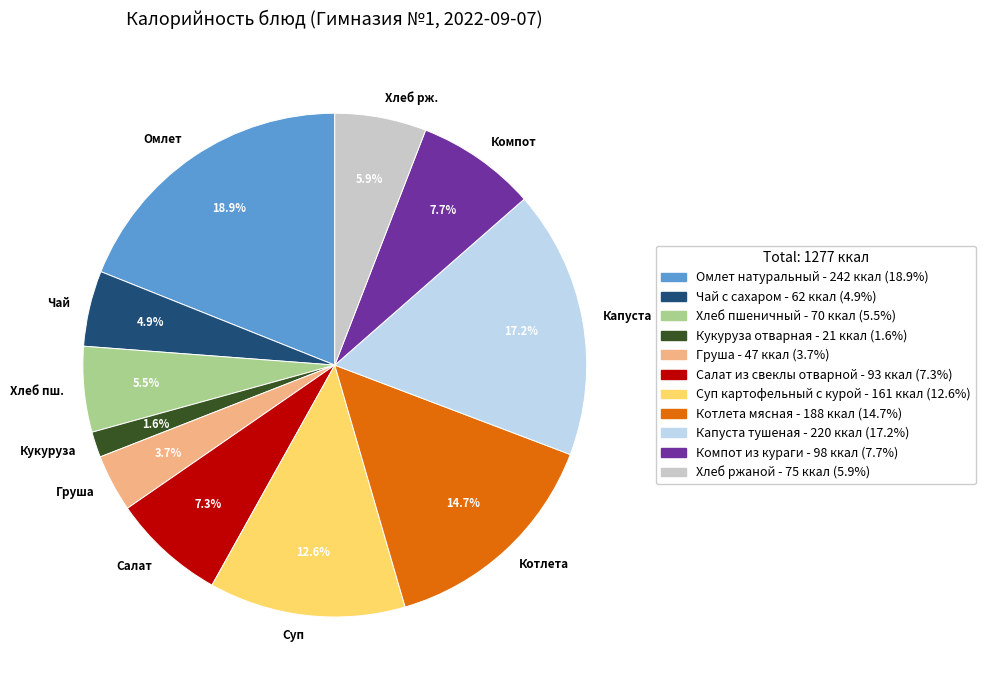

Between Кукуруза and Котлета, which is larger?

Котлета